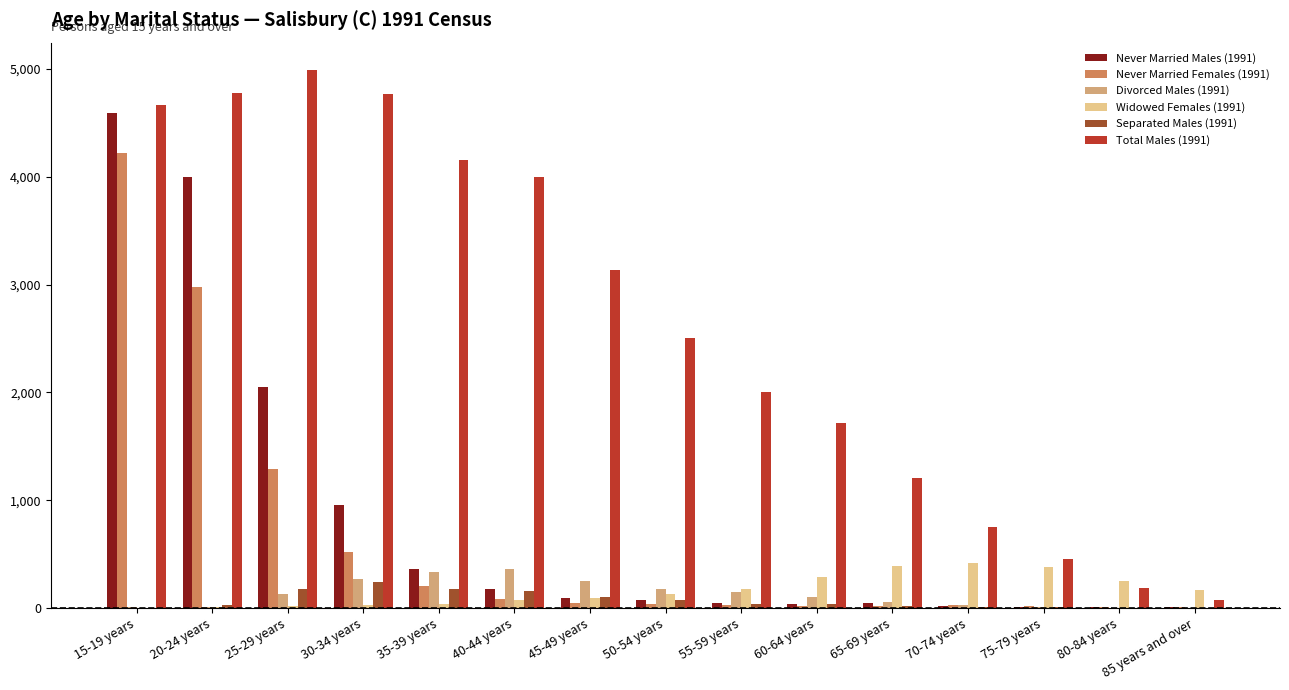

How many distinct data groups are displayed?

6